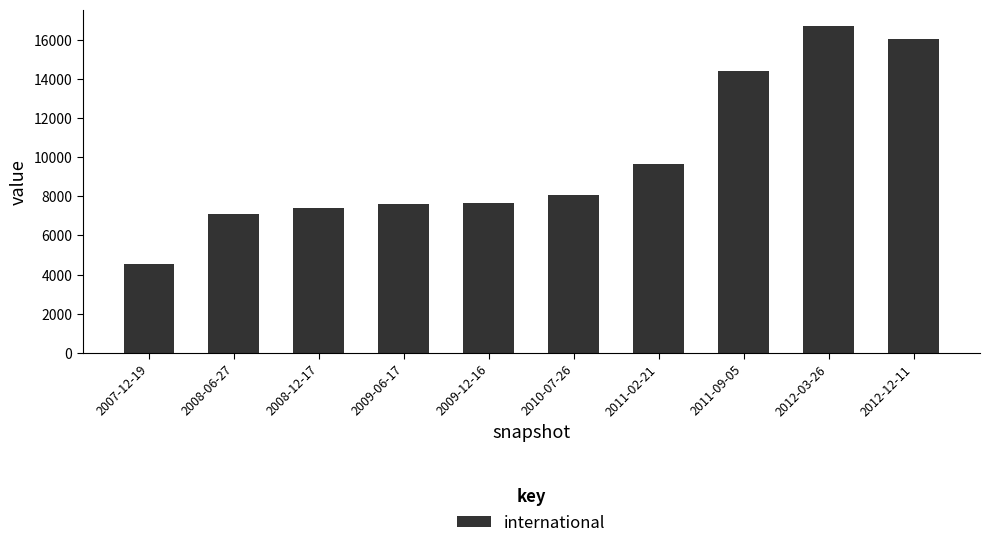

True or false: the data shows 16039 at 2012-12-11.

True